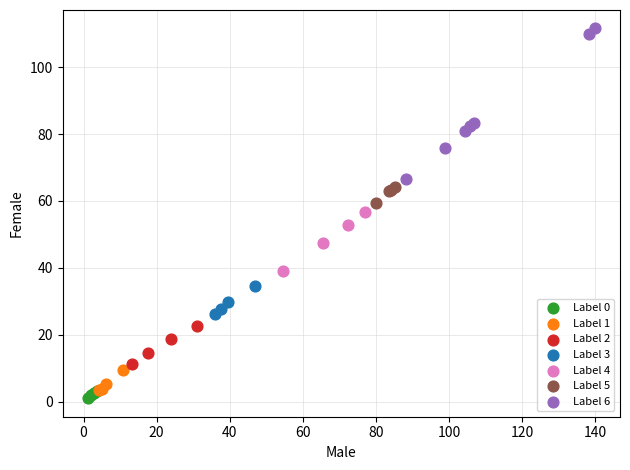

Which series has the largest Y range (max minus min)?

Label 6